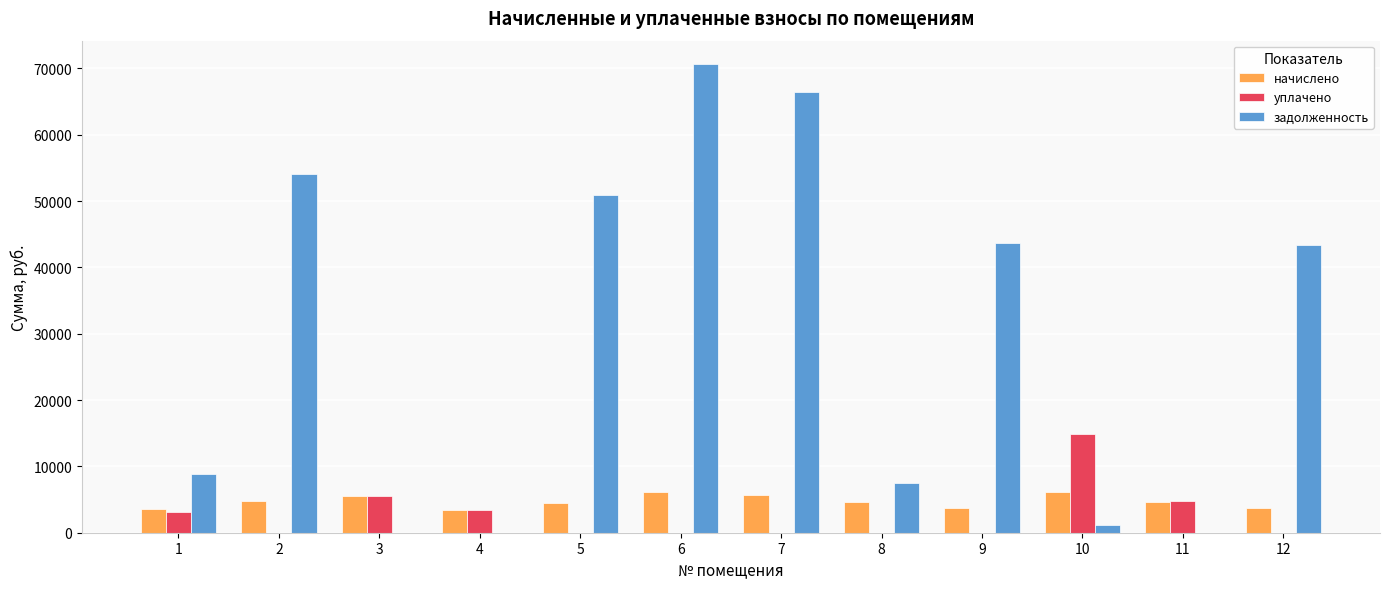

Is the value of начислено at 4 greater than the value of задолженность at 4?

Yes